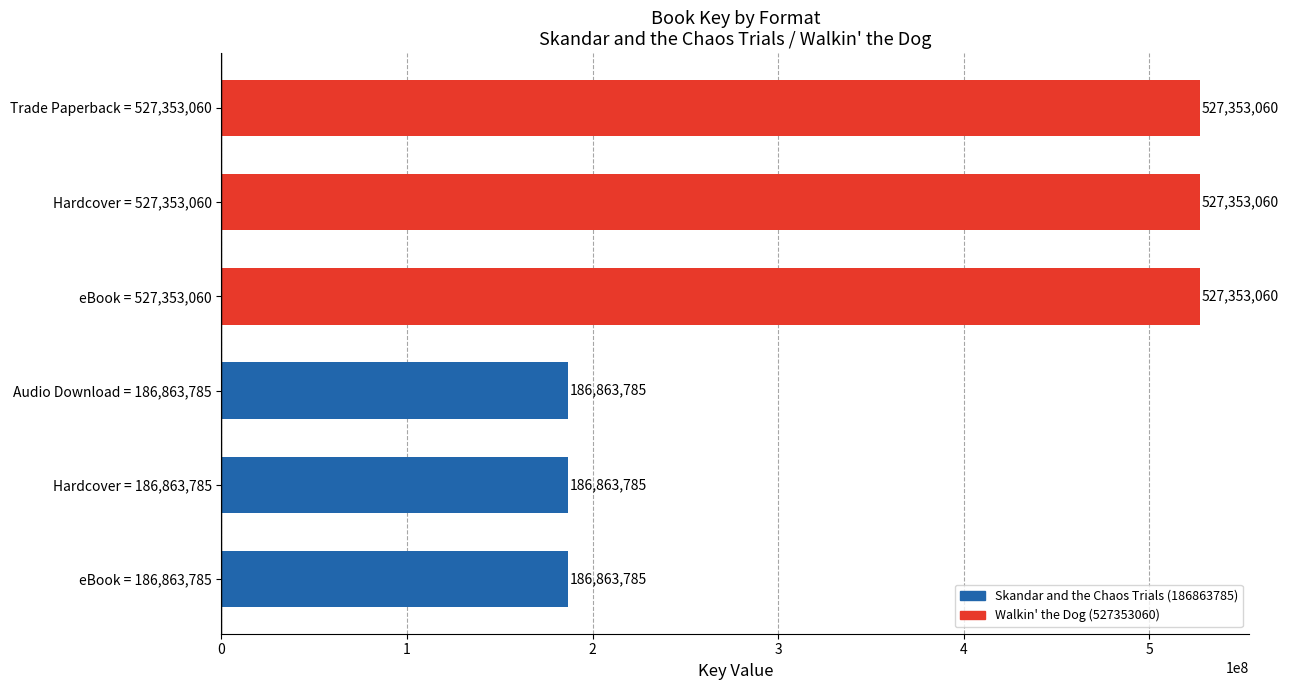

The chart shows a value of 527353060 at Trade Paperback = 527,353,060. True or false?

True